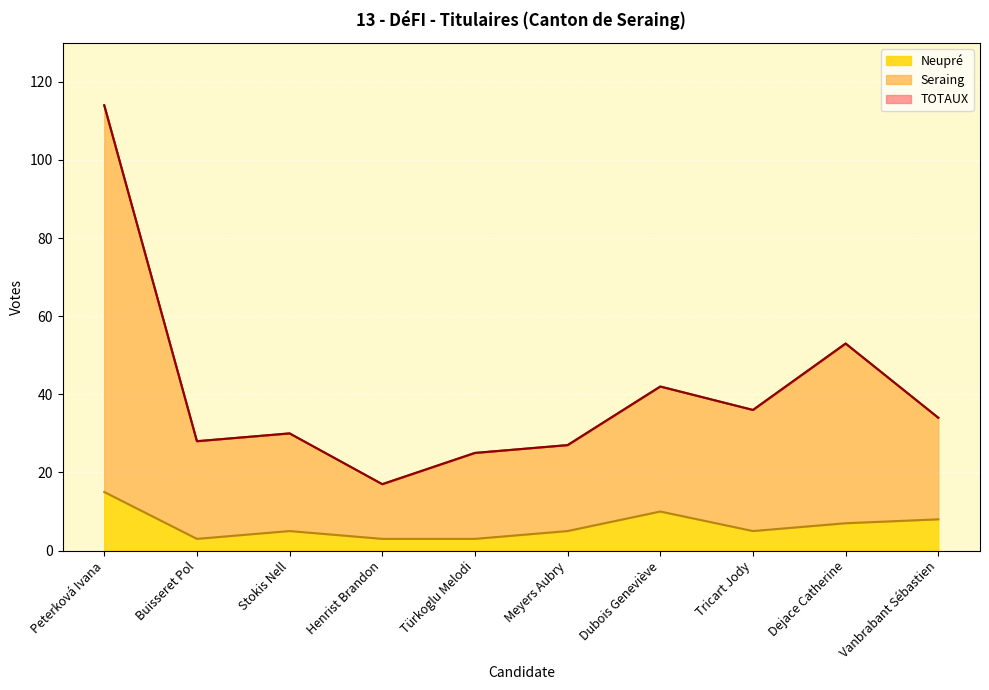

True or false: TOTAUX and Seraing intersect in this chart.

False